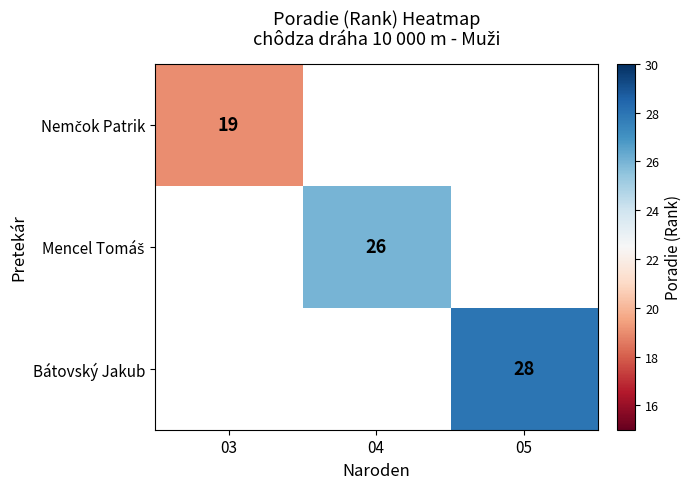

The Bátovský Jakub series shows 10 at 05. True or false?

False